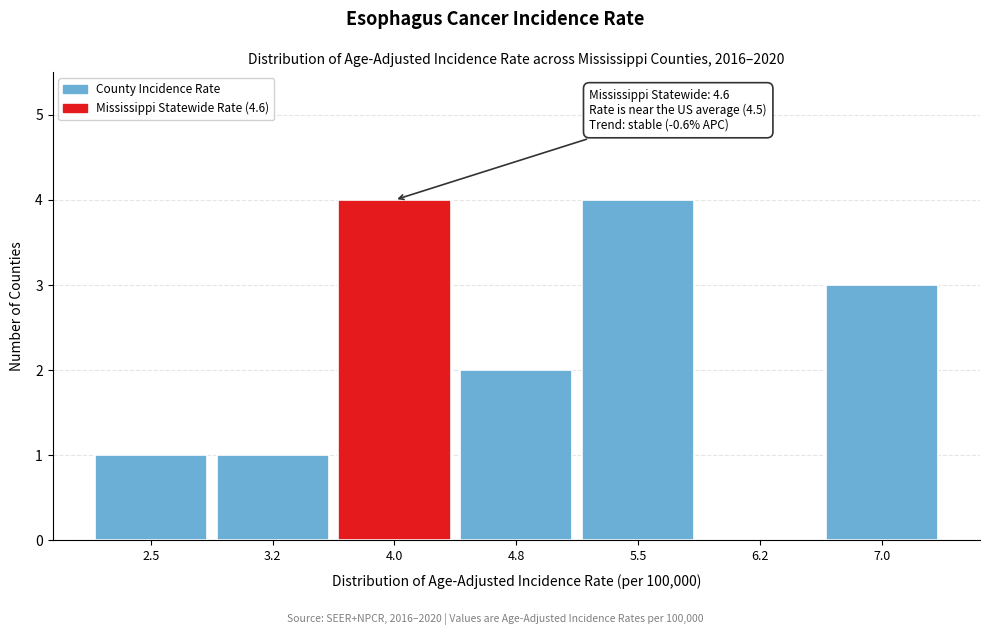

Reading left to right, list all the values displayed in this chart.

2.5=1	3.2=1	4.0=4	4.8=2	5.5=4	6.2=0	7.0=3